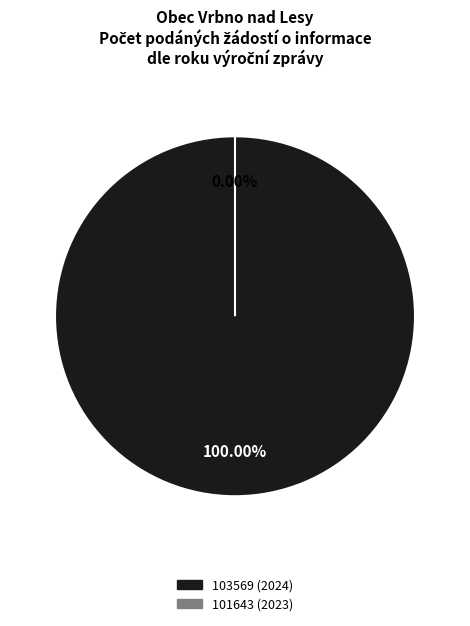

Is it true that 101643 (2023) is 0% of the pie?

True